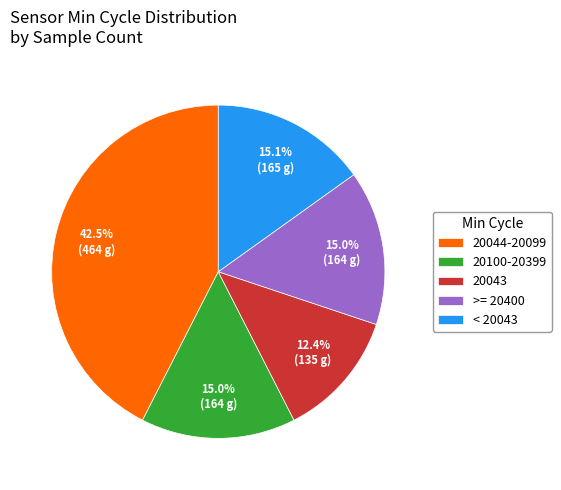

What percentage do 20100-20399 and 20044-20099 together represent?

57.5%